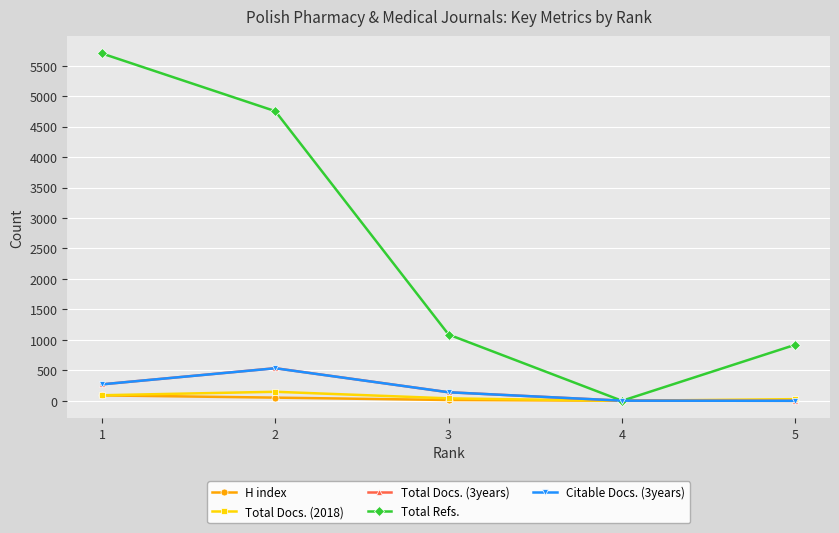

Which series has the widest spread of values?

Total Refs.